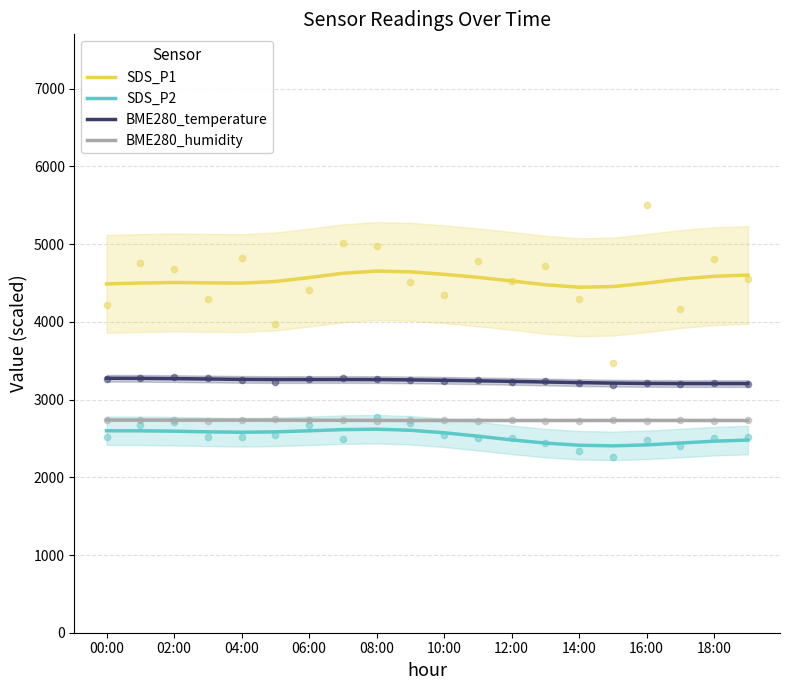

Which series reaches the minimum Y coordinate?

SDS_P2